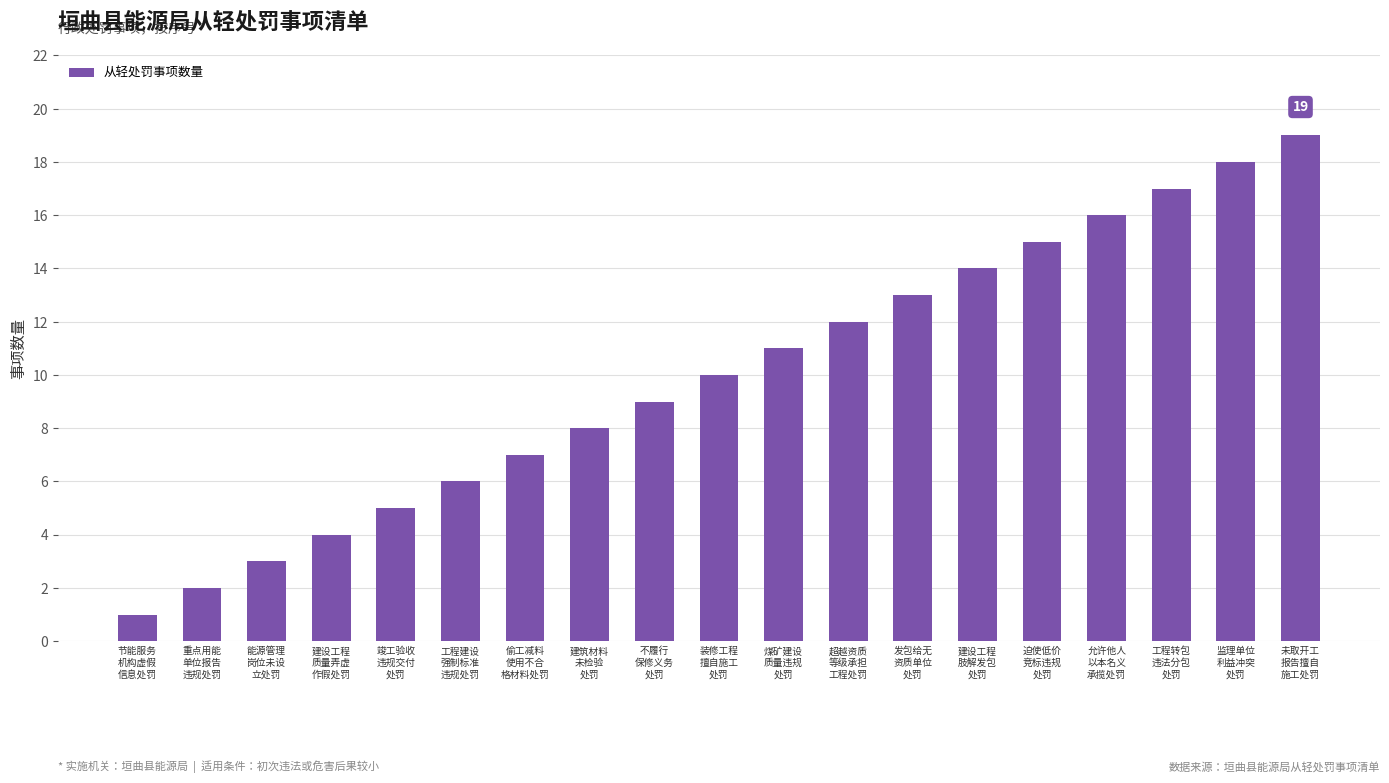

Is it true that the value at 建筑材料
未检验
处罚 is 8?

True